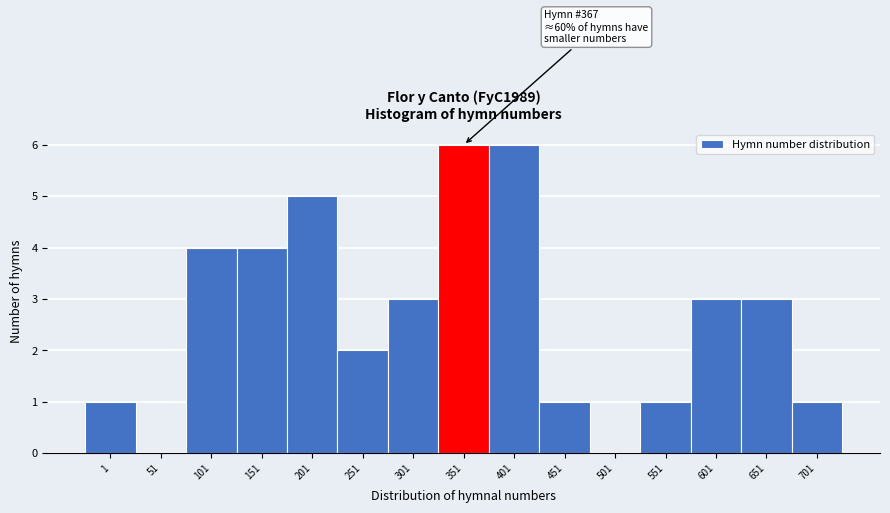

Reading left to right, what are all the values shown in this chart?

1=1	51=0	101=4	151=4	201=5	251=2	301=3	351=6	401=6	451=1	501=0	551=1	601=3	651=3	701=1